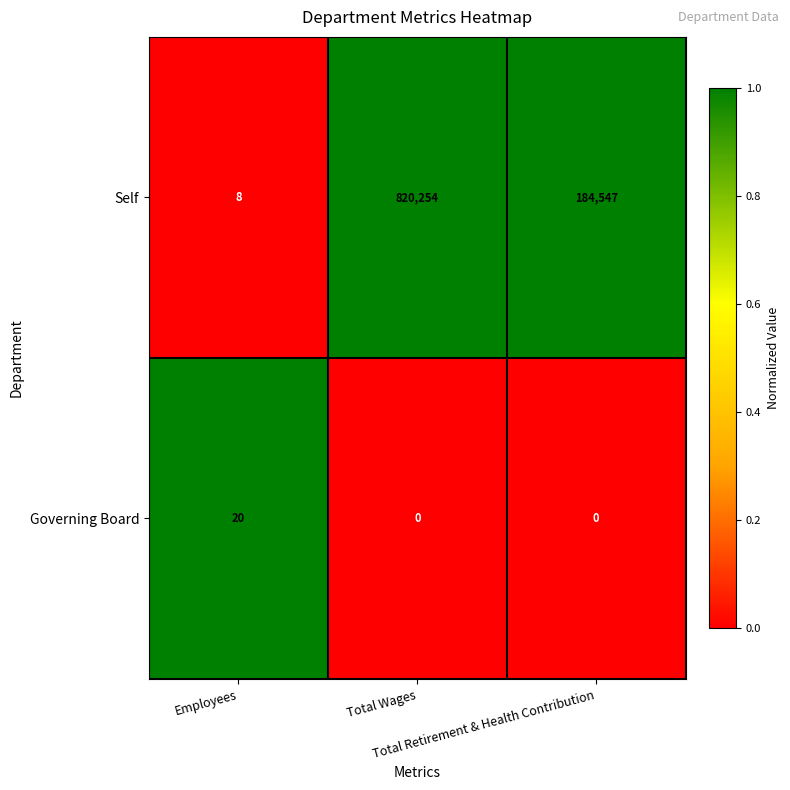

What is the sum of all Self values?

1004809